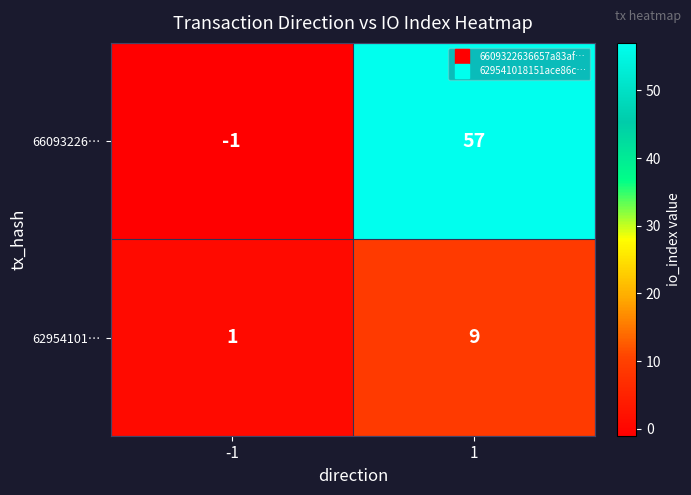

Which label corresponds to the largest value in the chart?

1